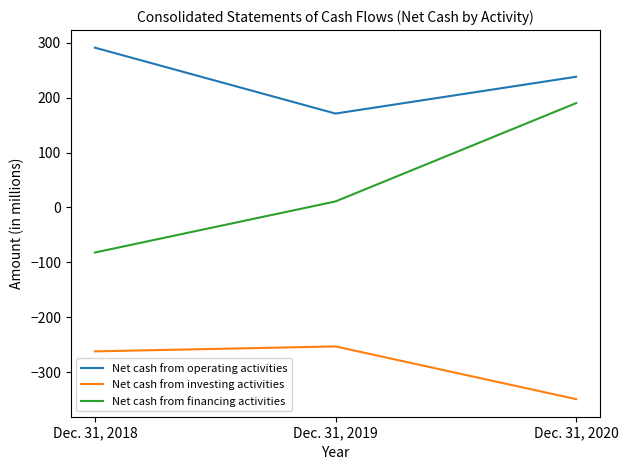

What is the spread (max minus min) of values at Dec. 31, 2020?

587